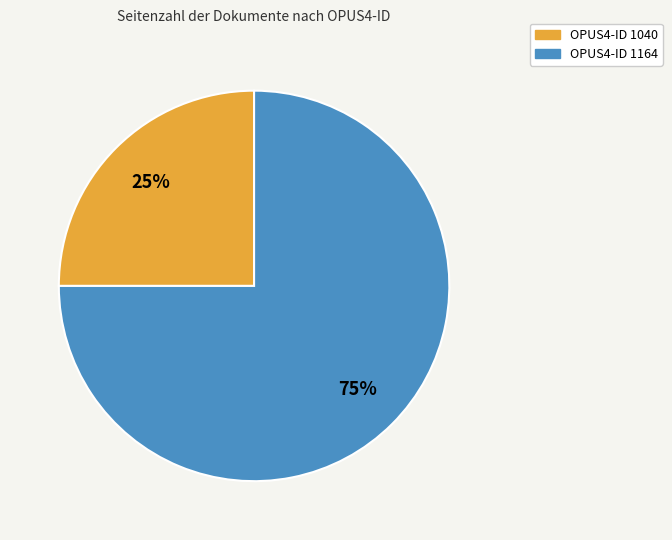

Count the number of slices in the pie.

2